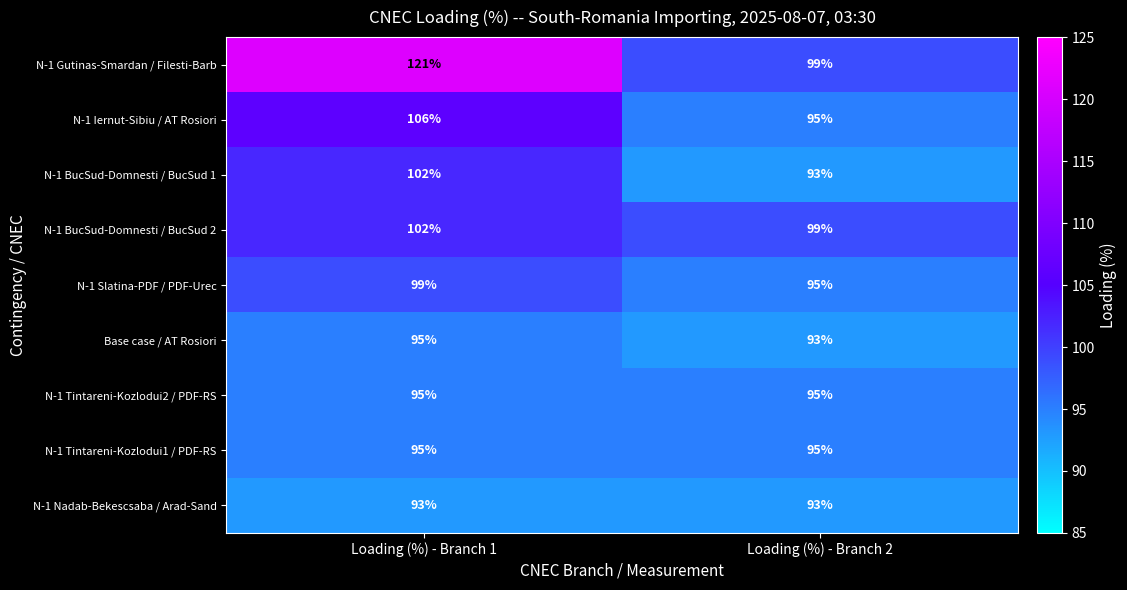

The N-1 Iernut-Sibiu / AT Rosiori series shows 95 at Loading (%) - Branch 2. True or false?

True